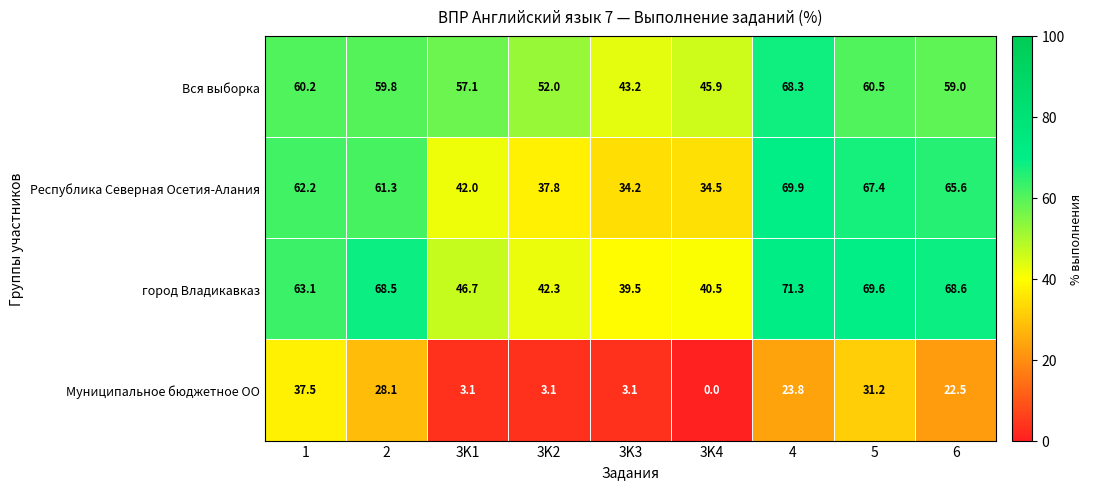

At which label does Республика Северная Осетия-Алания reach its peak?

4